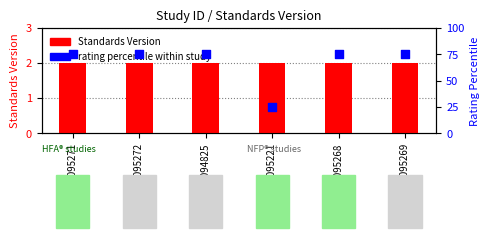

At which category is the sum across all series the highest?

WWHV095271